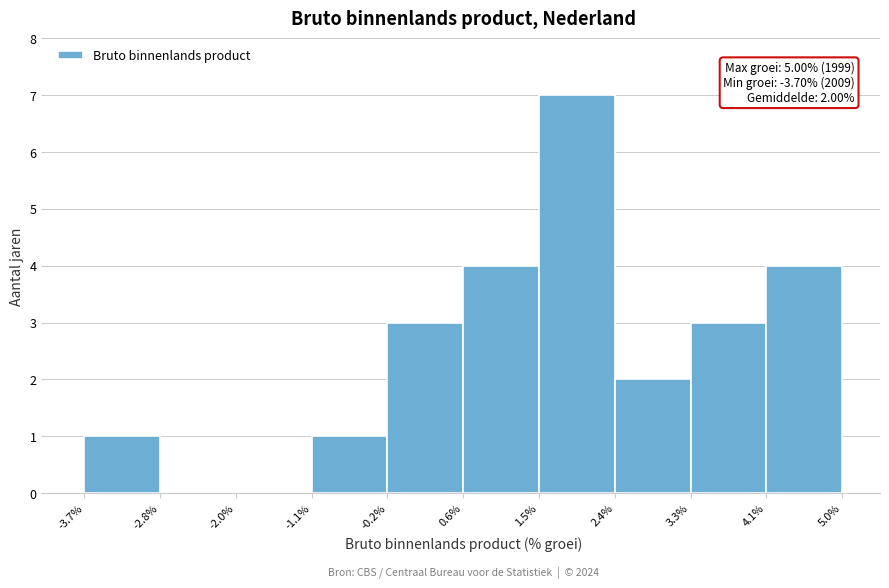

Over which range of the x-axis is the bar tallest?

1.5% to 2.4%